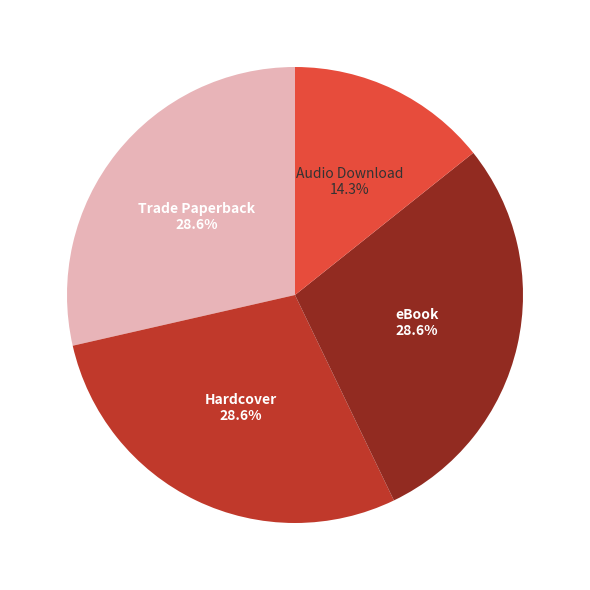

How many segments does this pie chart have?

4